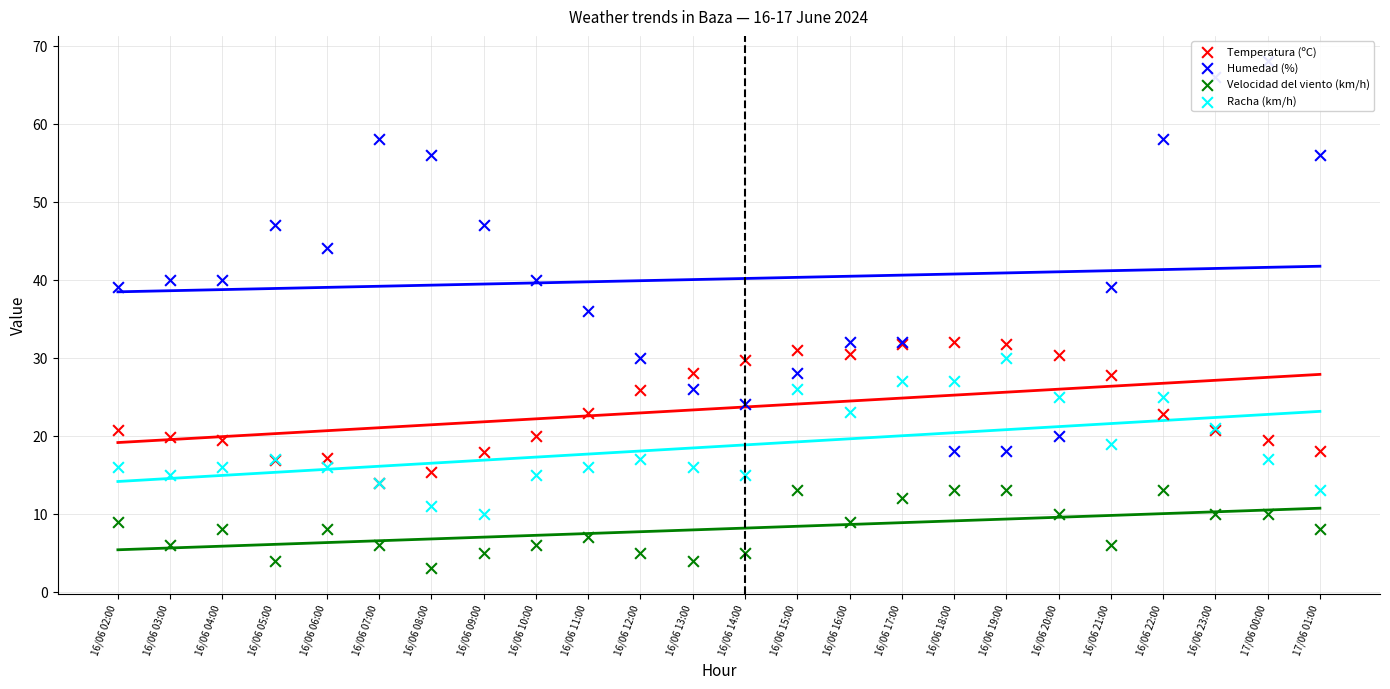

What are all the series names shown in the legend?

Temperatura (ºC), Humedad (%), Velocidad del viento (km/h), Racha (km/h)